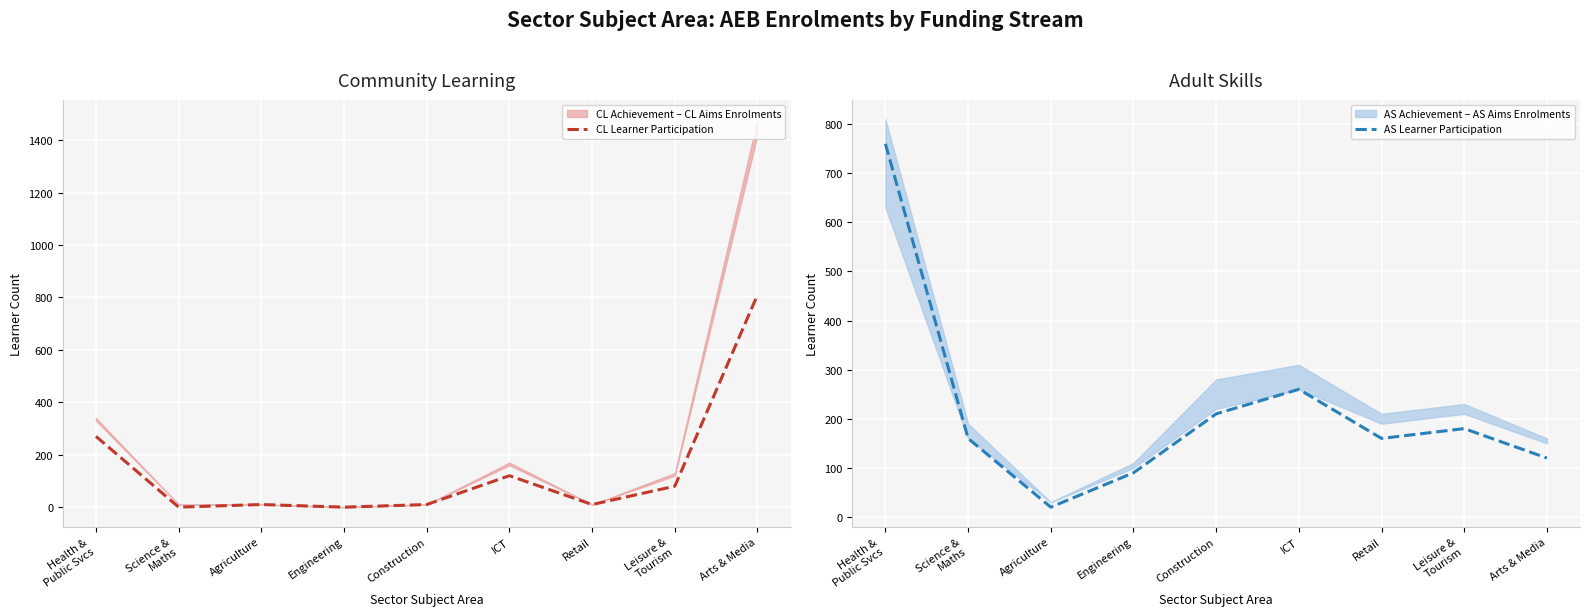

True or false: CL Learner Participation has a value of 80 at Leisure &
Tourism.

True